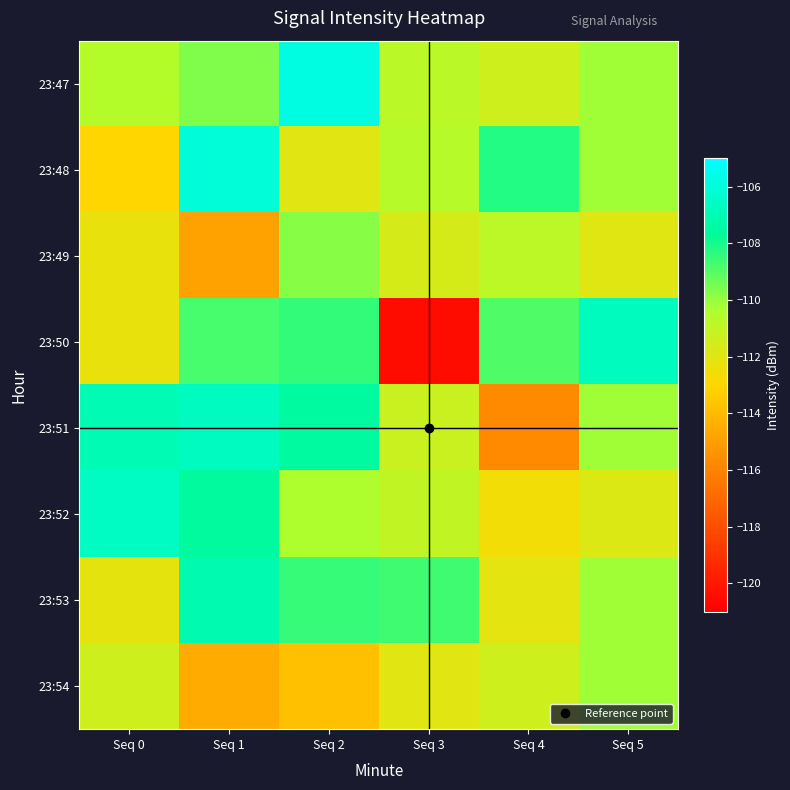

Reading left to right, extract all data points from this chart.

23:47: Seq 0=-110.6	Seq 1=-109.7	Seq 2=-105.8	Seq 3=-110.8	Seq 4=-111.4	Seq 5=-110.2
23:48: Seq 0=-113.0	Seq 1=-106.0	Seq 2=-112.1	Seq 3=-110.7	Seq 4=-108.2	Seq 5=-110.2
23:49: Seq 0=-112.3	Seq 1=-114.9	Seq 2=-109.8	Seq 3=-111.6	Seq 4=-110.9	Seq 5=-112.0
23:50: Seq 0=-112.3	Seq 1=-108.8	Seq 2=-108.5	Seq 3=-120.5	Seq 4=-108.9	Seq 5=-106.7
23:51: Seq 0=-107.0	Seq 1=-106.6	Seq 2=-107.5	Seq 3=-111.2	Seq 4=-115.7	Seq 5=-110.2
23:52: Seq 0=-106.6	Seq 1=-107.6	Seq 2=-110.4	Seq 3=-110.9	Seq 4=-112.6	Seq 5=-111.8
23:53: Seq 0=-112.2	Seq 1=-107.1	Seq 2=-108.5	Seq 3=-108.6	Seq 4=-112.1	Seq 5=-110.2
23:54: Seq 0=-111.4	Seq 1=-114.5	Seq 2=-113.8	Seq 3=-112.0	Seq 4=-111.4	Seq 5=-110.2